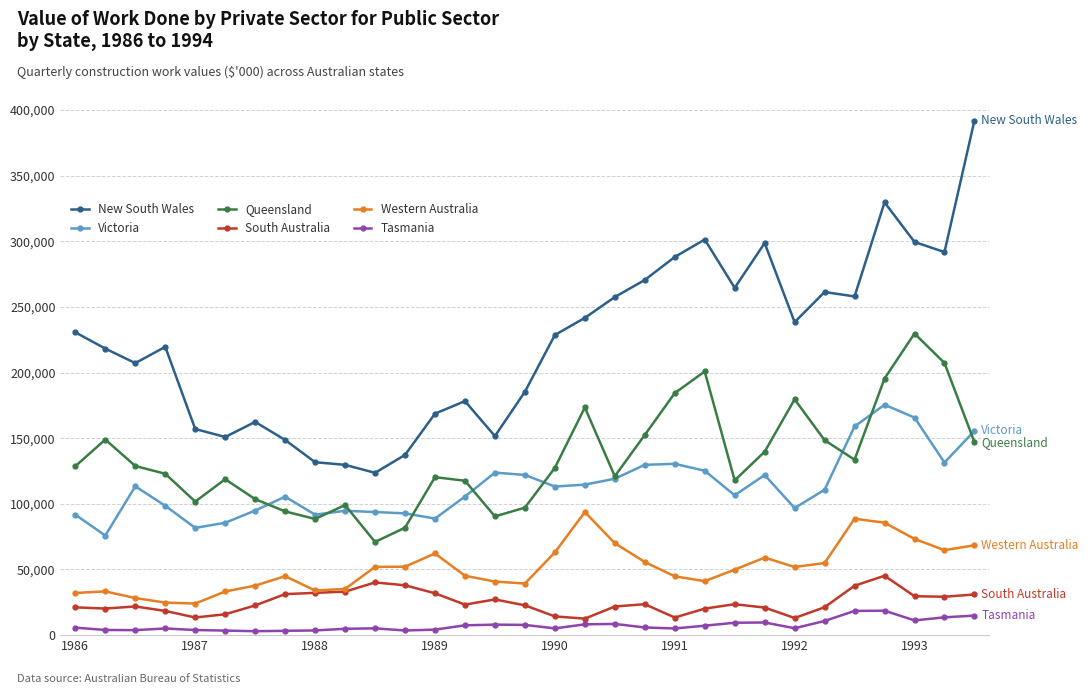

How many data points does each series have?

31